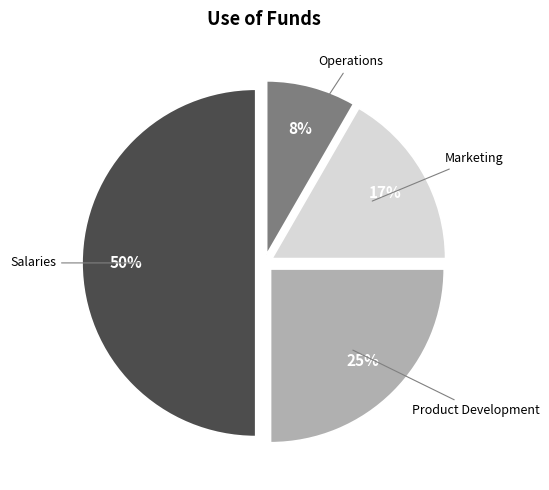

To the nearest percent, what is the difference between the largest and smallest slice percentages?

42%